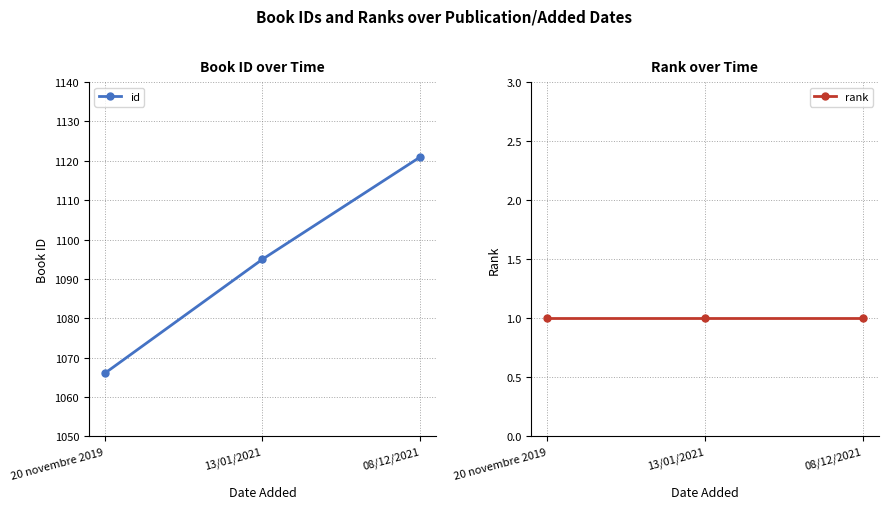

The rank series shows 0 at 08/12/2021. True or false?

False